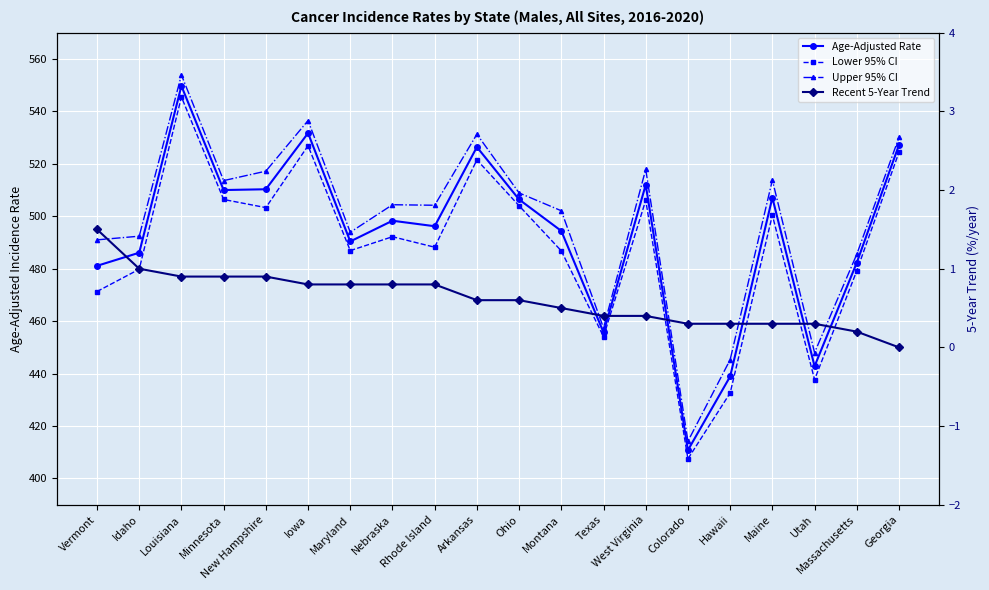

Count the number of data series in this chart.

4